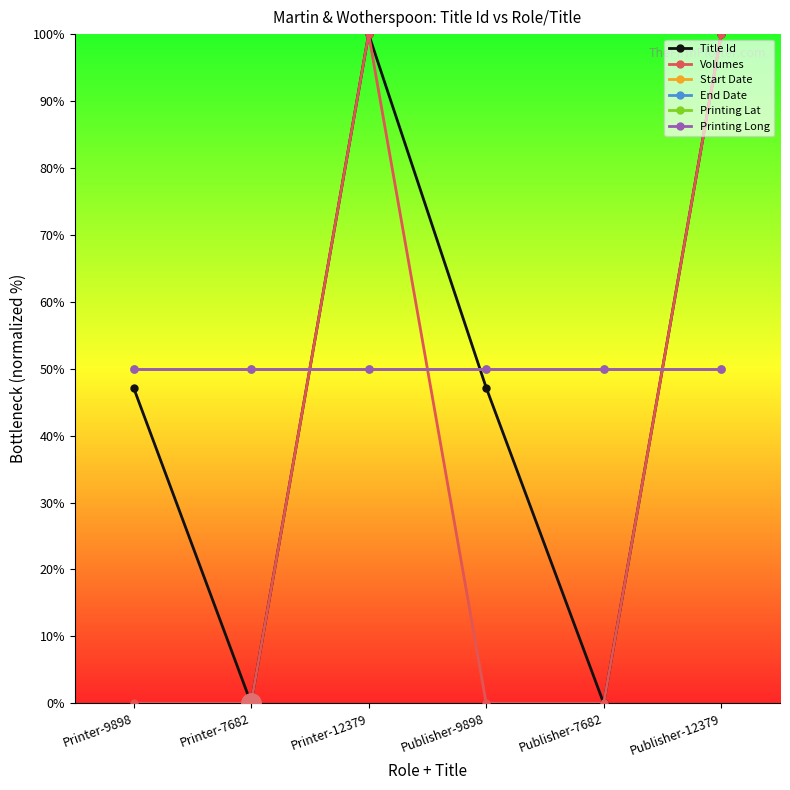

Which series has the largest total across all categories?

Start Date